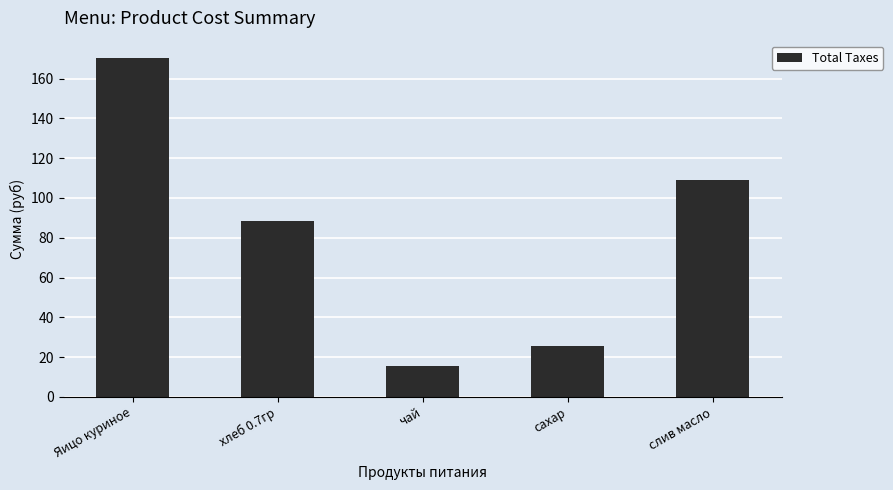

Reading right to left, transcribe all the data shown in this chart.

108.8	25.6	15.5	88.6	170.5